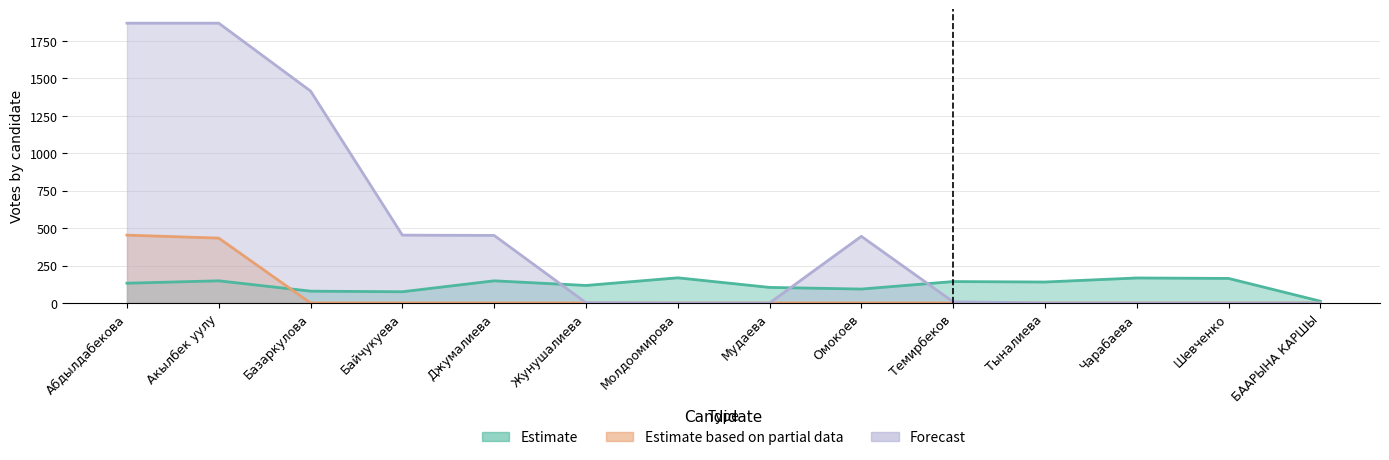

What are all the series names shown in the legend?

Estimate, Estimate based on partial data, Forecast